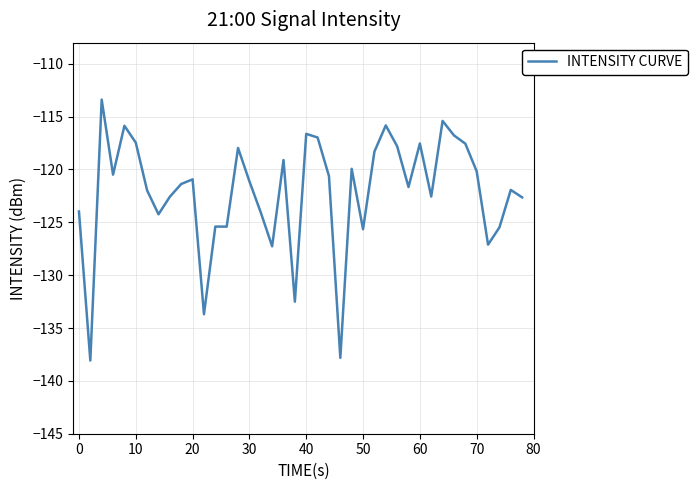

What is the difference between the maximum and minimum values?

24.7